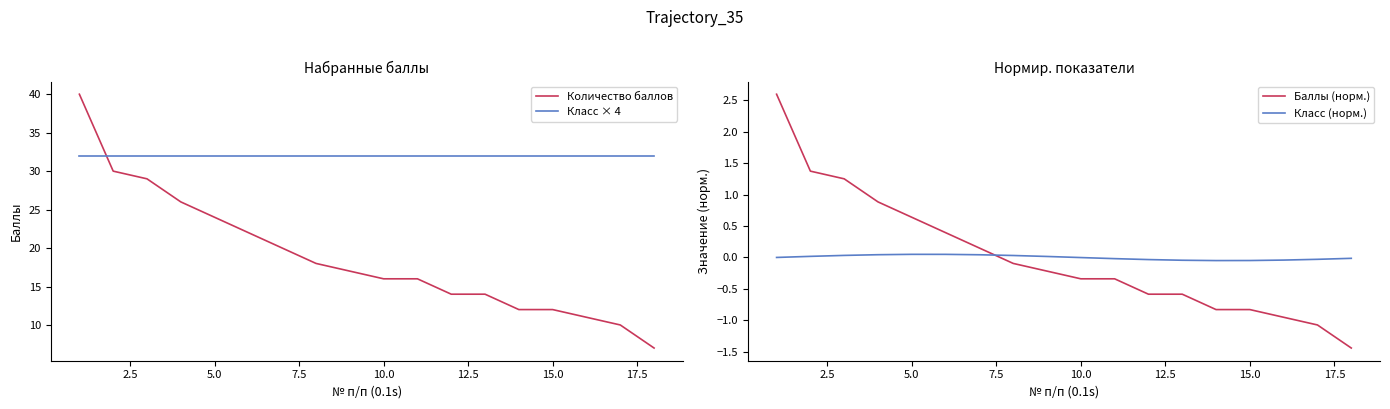

Is it true that Количество баллов equals 16 at 10.0?

True